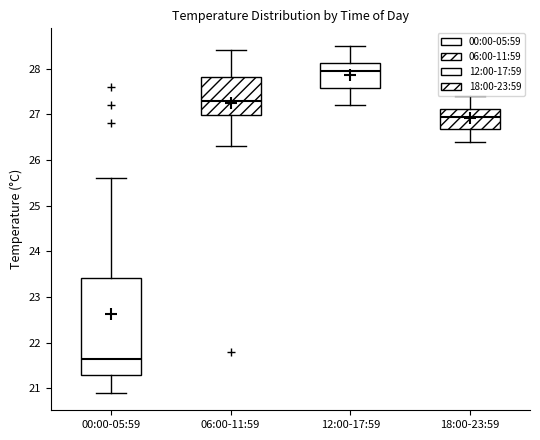

Where is the lower edge of the box for 00:00-05:59 on the y-axis? The values are not printed on the chart, so give them approximately, as read against the axis.

21.3